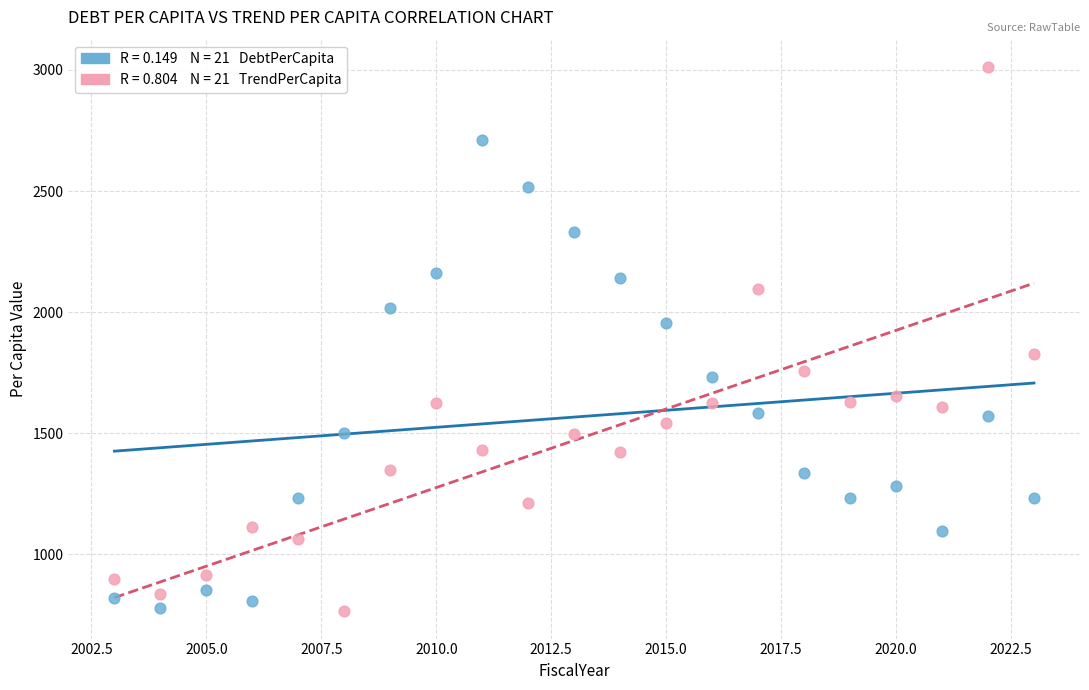

Across all data points, what is the range of Y values (max minus min)?

2247.4